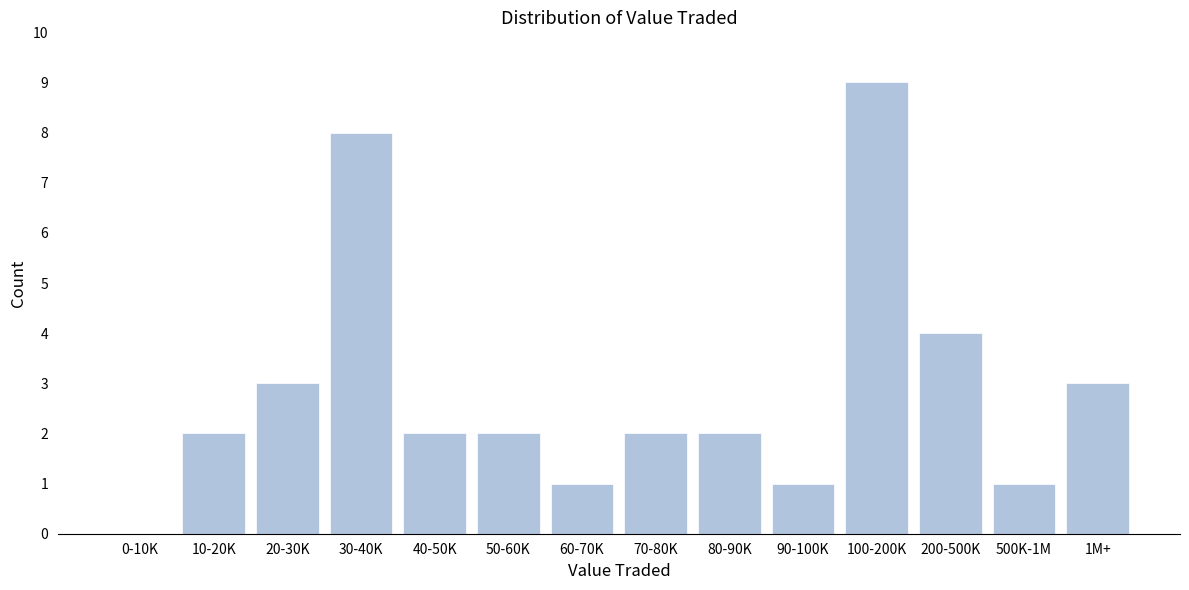

Reading left to right, what are all the values shown in this chart?

0-10K=0	10-20K=2	20-30K=3	30-40K=8	40-50K=2	50-60K=2	60-70K=1	70-80K=2	80-90K=2	90-100K=1	100-200K=9	200-500K=4	500K-1M=1	1M+=3